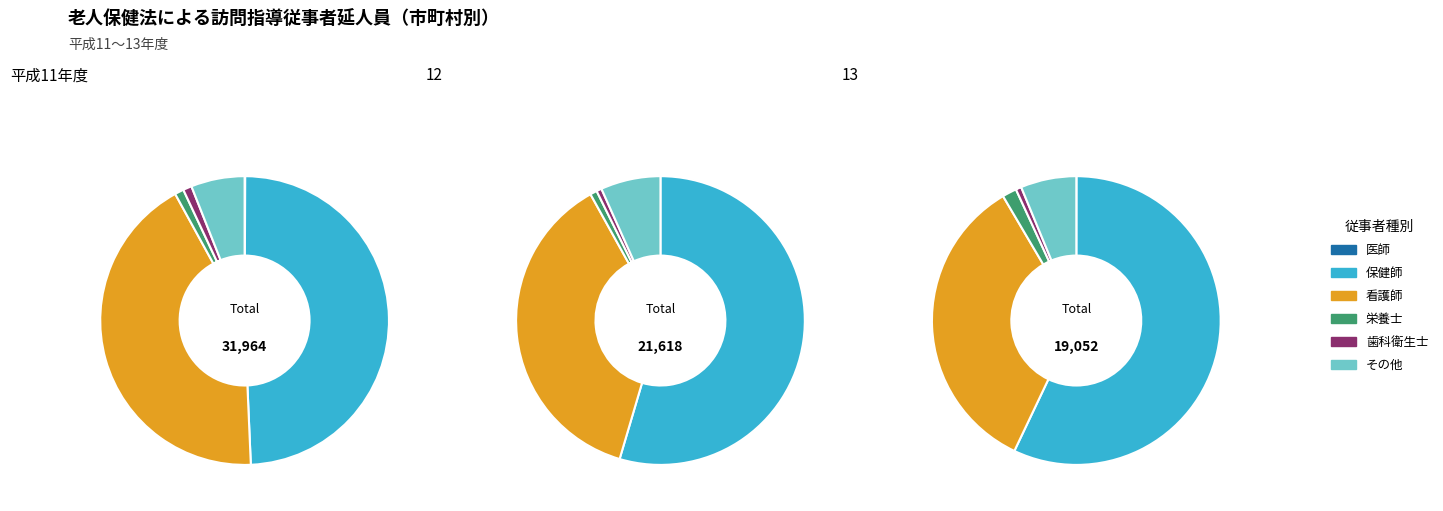

The 12 slice represents 34% of the pie. True or false?

False